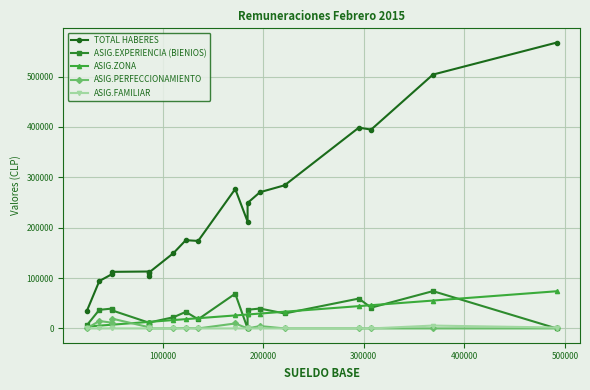

What are all the series names shown in the legend?

TOTAL HABERES, ASIG.EXPERIENCIA (BIENIOS), ASIG.ZONA, ASIG.PERFECCIONAMIENTO, ASIG.FAMILIAR